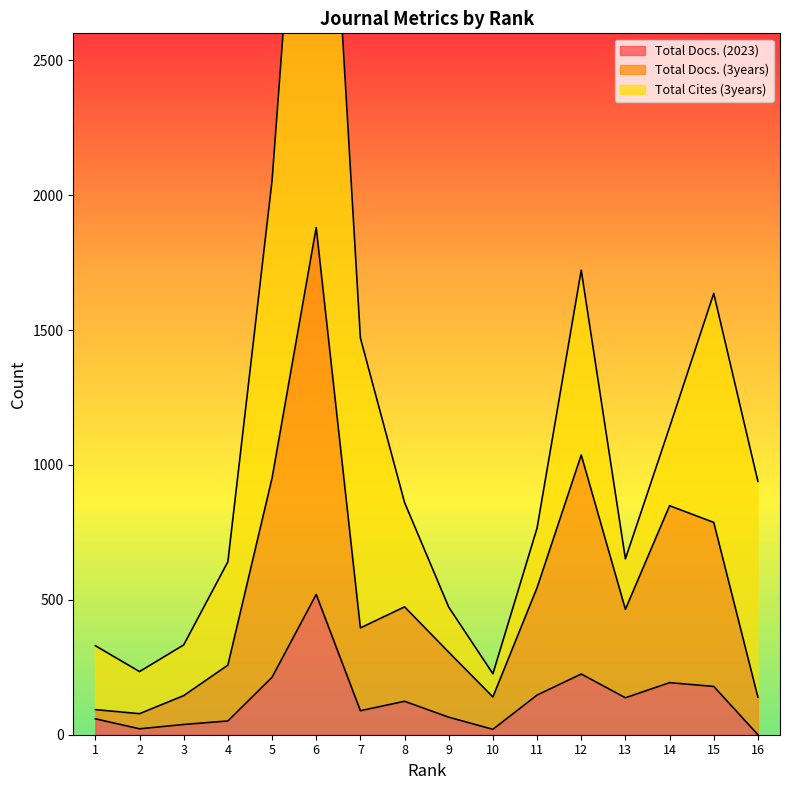

True or false: Total Docs. (3years) and Total Docs. (2023) cross at least once.

False